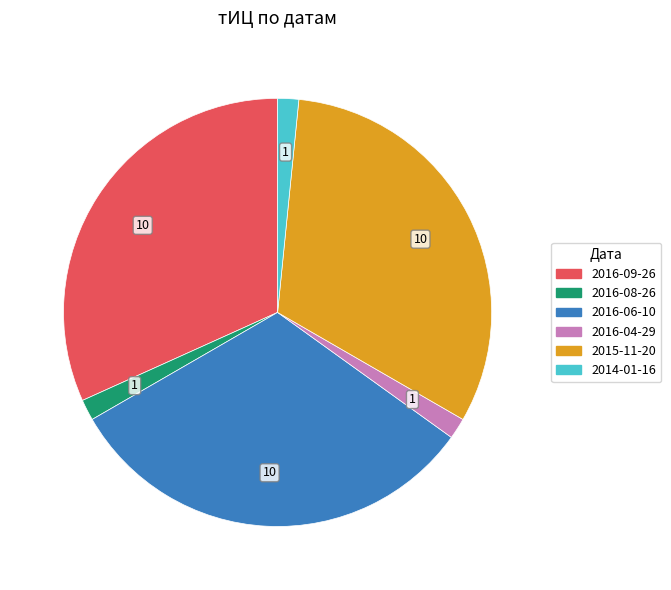

True or false: 2015-11-20 accounts for 26% of the total.

False